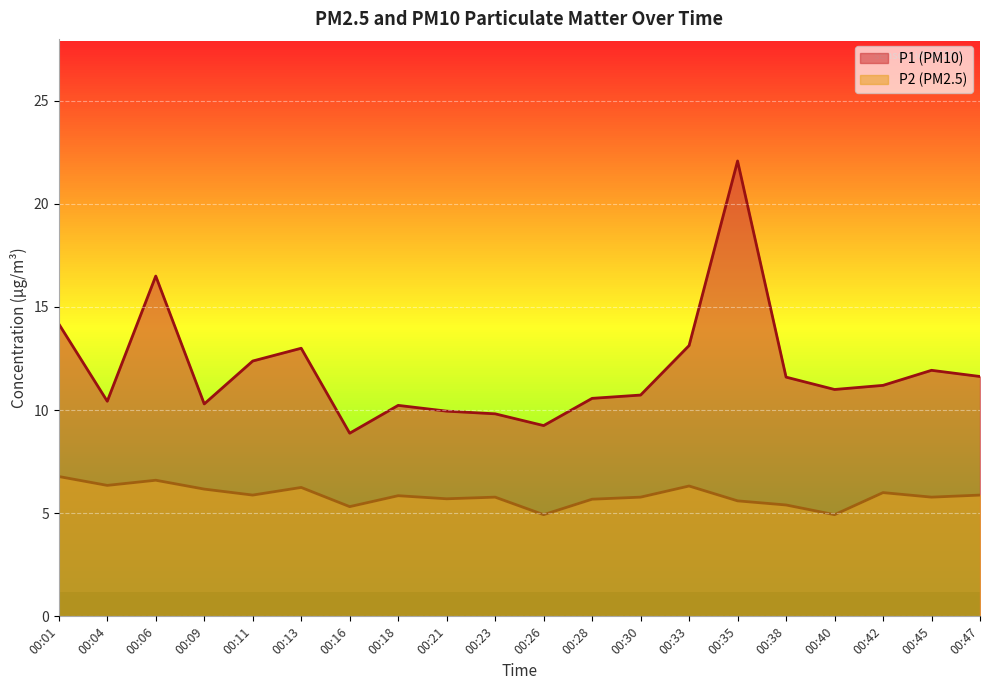

Reading left to right, extract all data points from this chart.

P1: 00:01=14.2	00:04=10.4	00:06=16.5	00:09=10.3	00:11=12.4	00:13=13.0	00:16=8.9	00:18=10.2	00:21=9.9	00:23=9.8	00:26=9.2	00:28=10.6	00:30=10.7	00:33=13.1	00:35=22.1	00:38=11.6	00:40=11.0	00:42=11.2	00:45=11.9	00:47=11.6
P2: 00:01=6.8	00:04=6.3	00:06=6.6	00:09=6.2	00:11=5.9	00:13=6.2	00:16=5.3	00:18=5.8	00:21=5.7	00:23=5.8	00:26=4.9	00:28=5.7	00:30=5.8	00:33=6.3	00:35=5.6	00:38=5.4	00:40=4.9	00:42=6.0	00:45=5.8	00:47=5.9